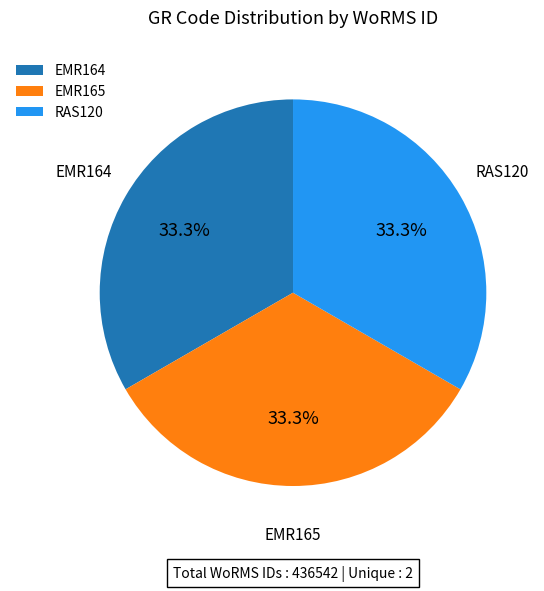

Does any single category account for the majority?

No